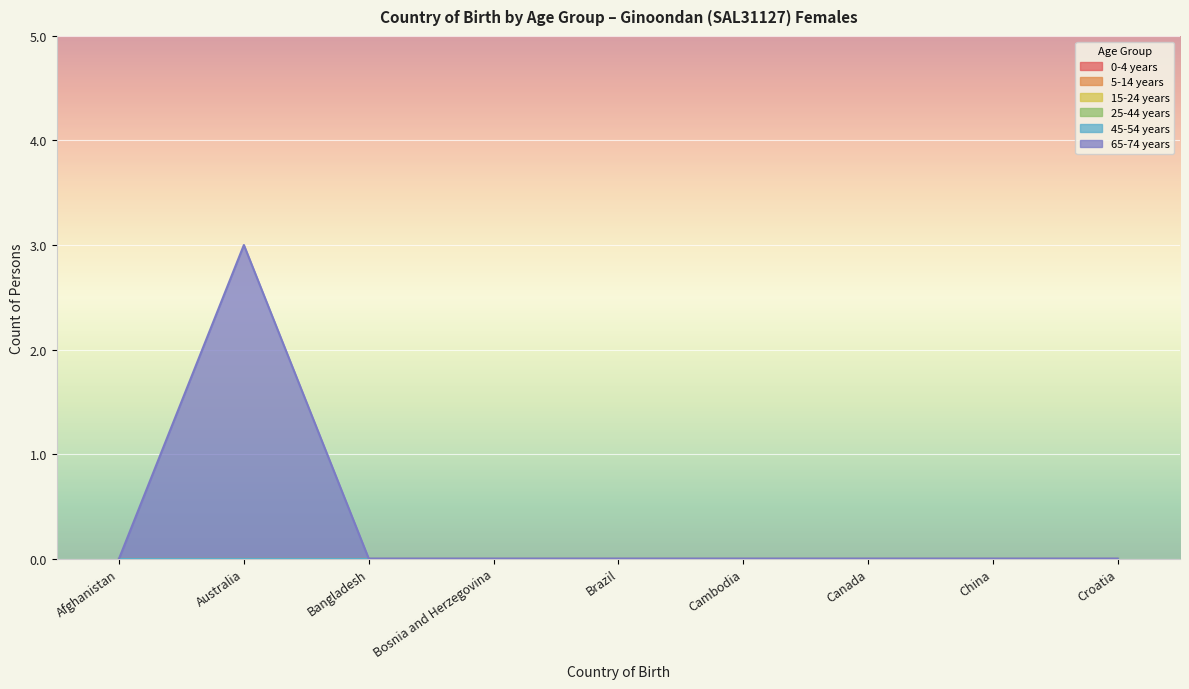

Where is the first local maximum for 65-74 years?

Australia